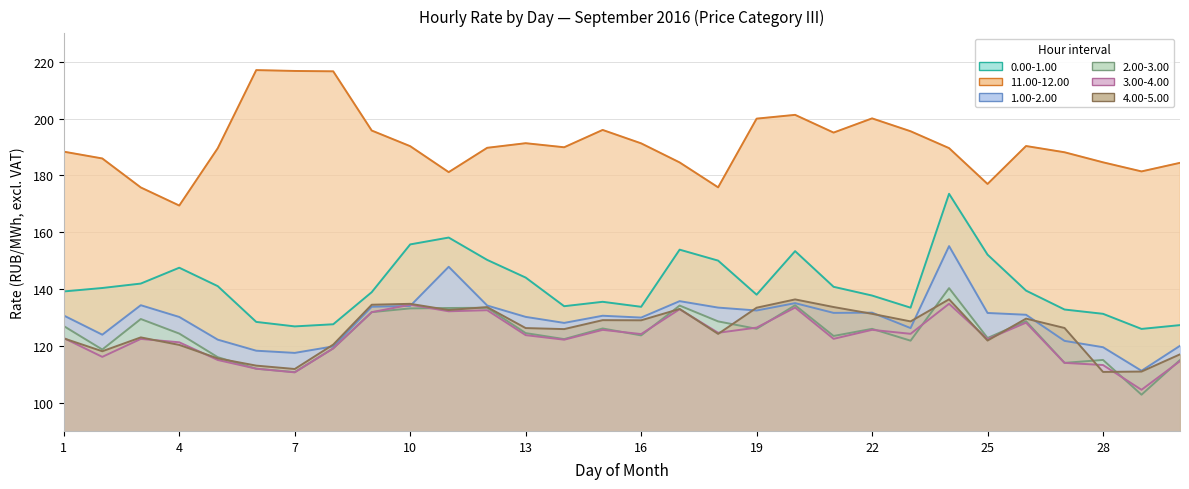

What is the difference between the highest and lowest values at 2?

69.9